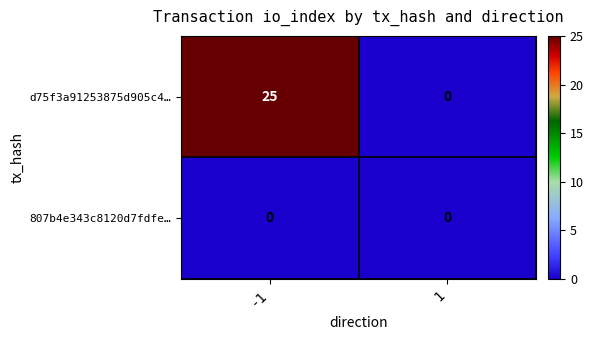

What is the spread (max minus min) of values at -1?

25